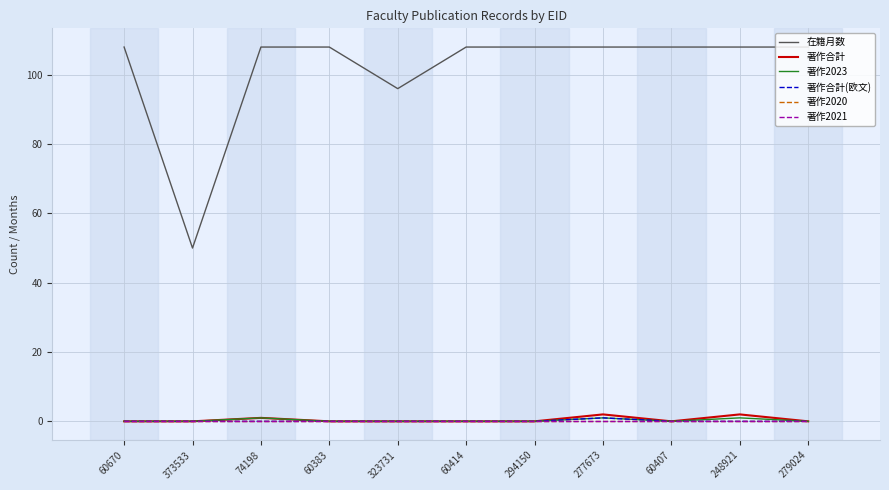

Does the chart have visible grid lines?

Yes